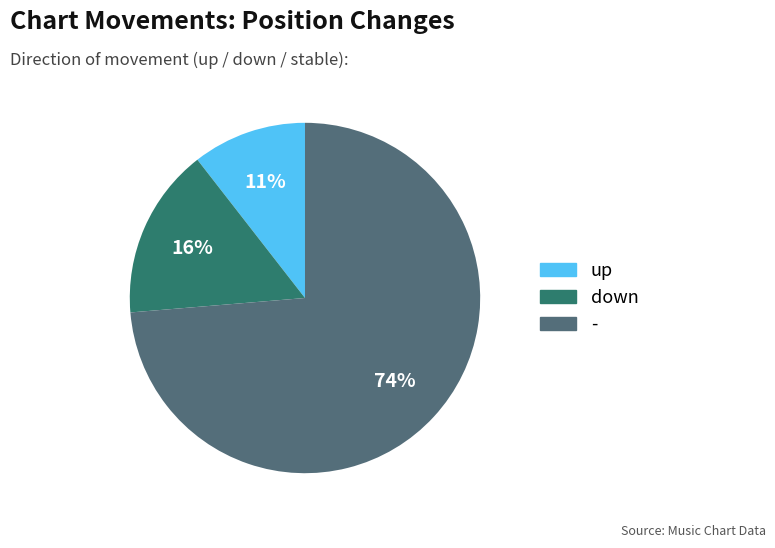

How many segments does this pie chart have?

3